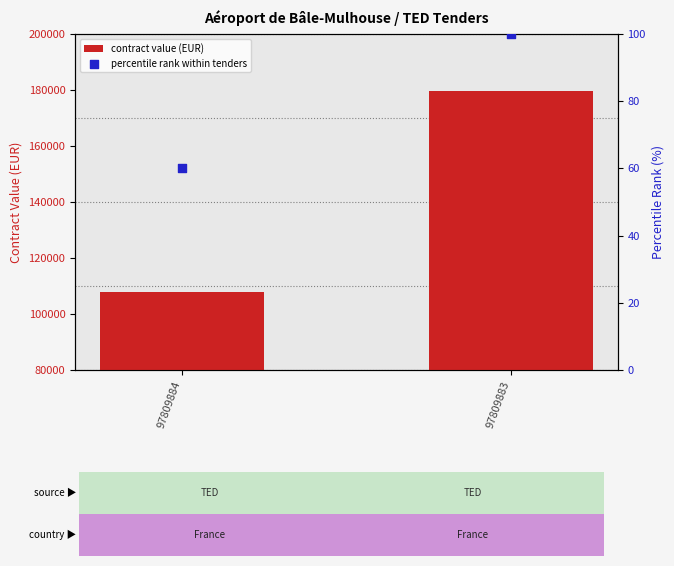

Which series has the largest total across all categories?

contract value (EUR)